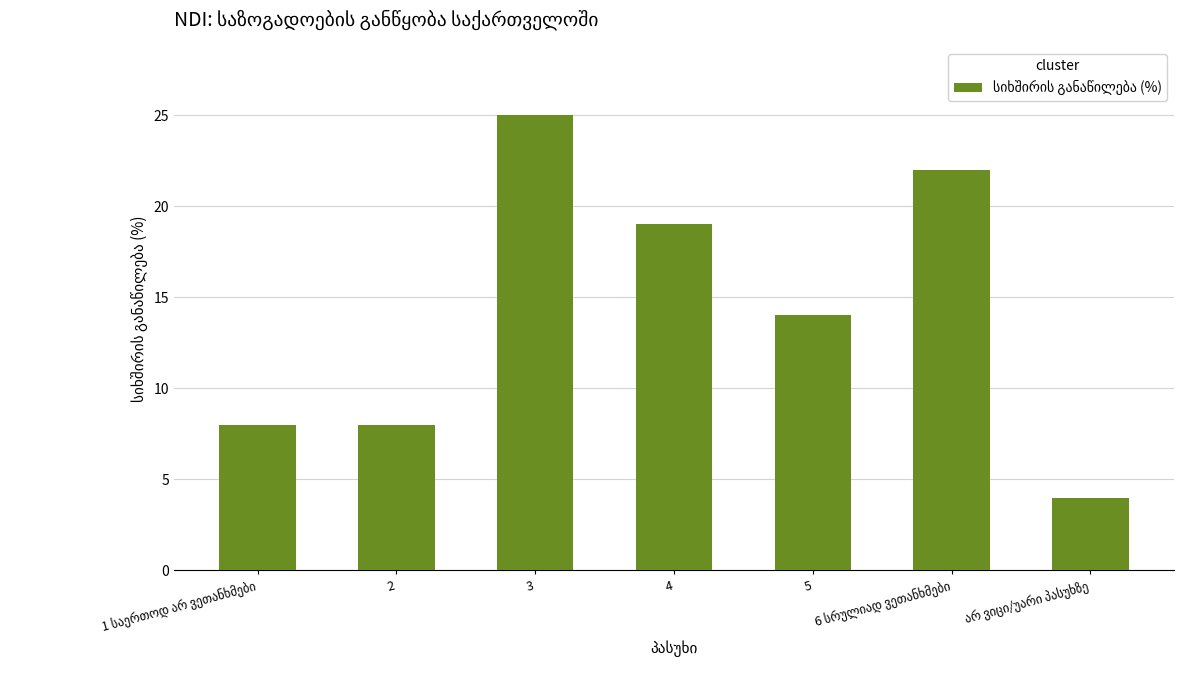

What position from the right is 4?

4